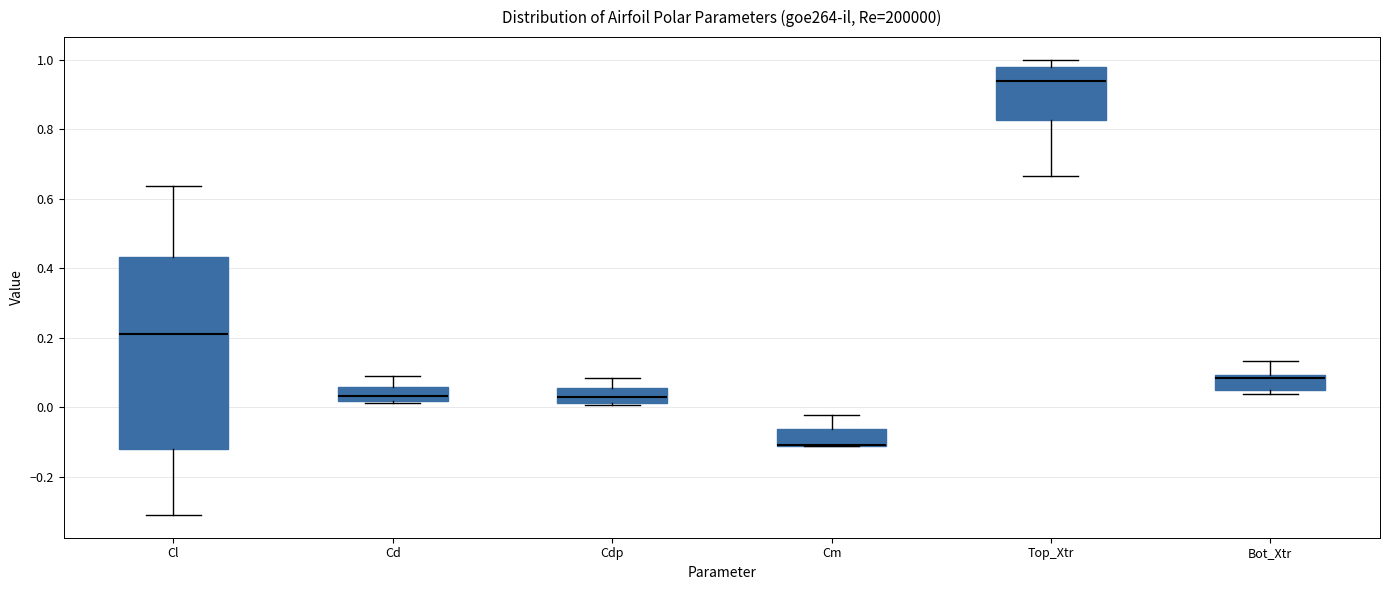

Reading left to right, transcribe this box plot: for each box, give where its median line is, the range the box spans, and where its two whiskers end, as read against the y-axis. The values are not printed on the chart, so give them approximately, as read against the axis.

Cl: median 0.22, box -0.12 to 0.44, whiskers -0.32 to 0.64
Cd: median 0.04, box 0.02 to 0.06, whiskers 0.02 to 0.08
Cdp: median 0.02 (inside the box), box 0.02 to 0.06, whiskers 0.00 to 0.08
Cm: median -0.10 (drawn on the box's lower edge), box -0.12 to -0.06, whiskers -0.12 to -0.02
Top_Xtr: median 0.94, box 0.82 to 0.98, whiskers 0.66 to 1.00
Bot_Xtr: median 0.08, box 0.04 to 0.10, whiskers 0.04 (just below the box's lower edge) to 0.14